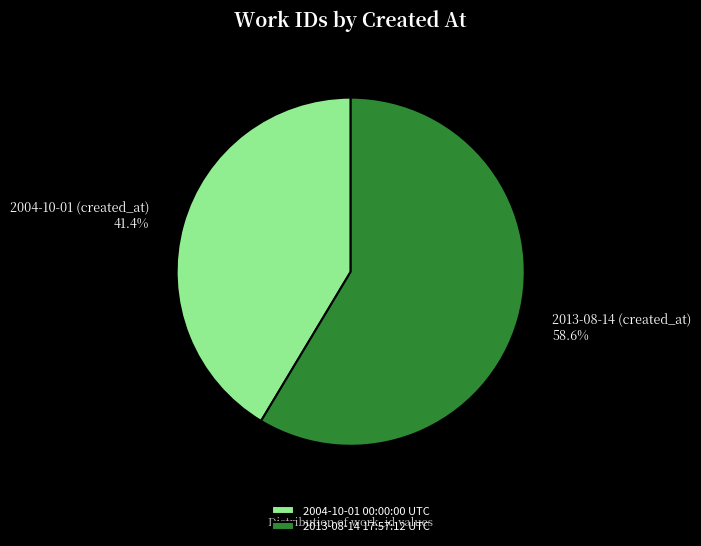

Which slice represents more than half of the pie?

2013-08-14 17:57:12 UTC